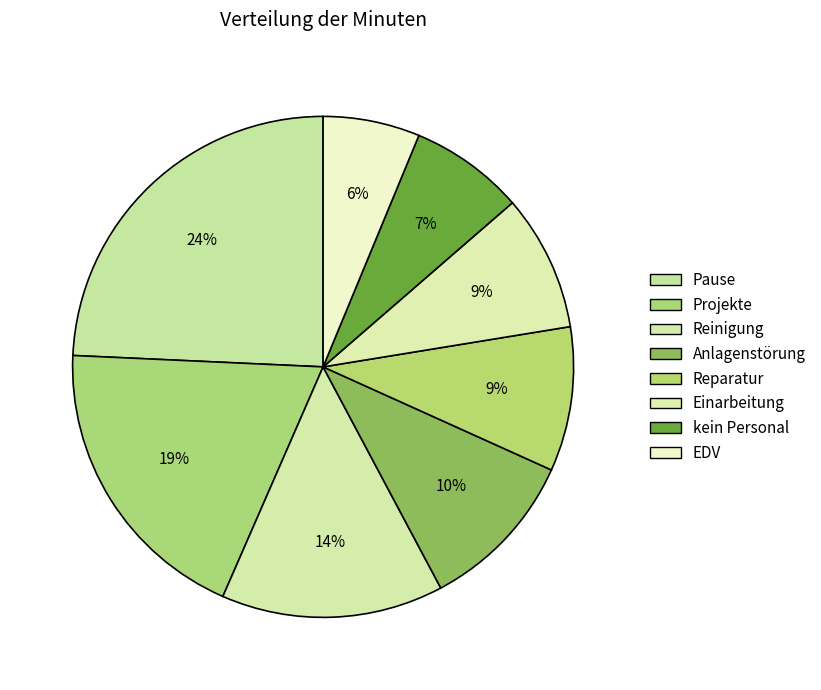

Do EDV and Projekte together represent more than half of the pie?

No